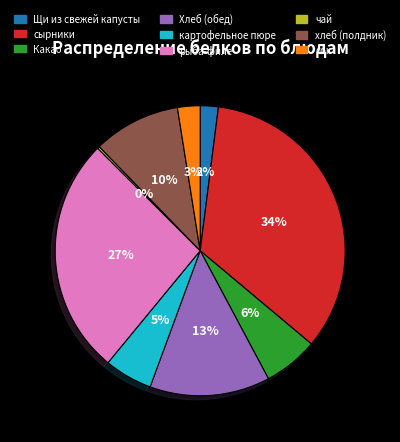

Which category has the biggest portion of the pie?

сырники